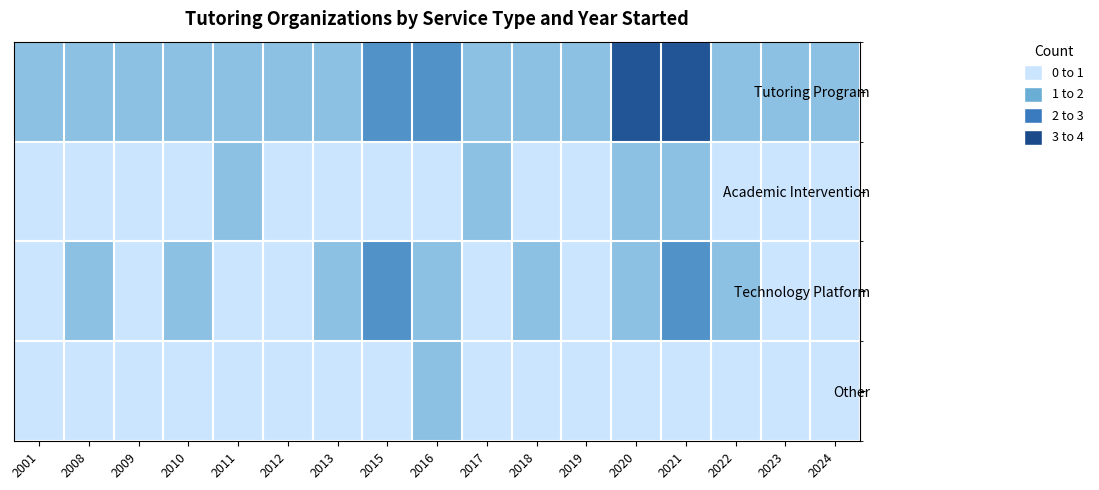

Rank the series at 2018 from highest to lowest value.

Tutoring Program, Technology Platform, Academic Intervention, Other